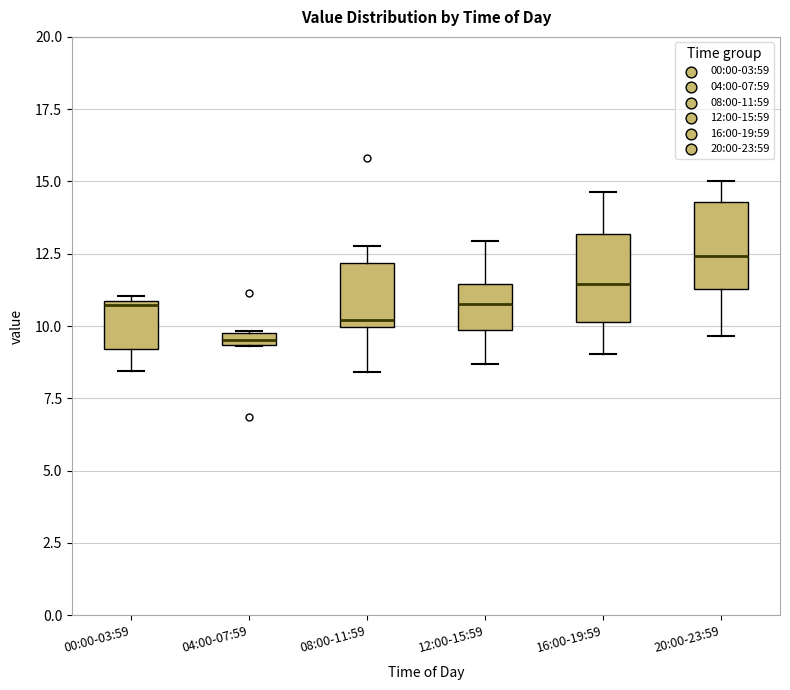

Where is the lower edge of the box for 00:00-03:59 on the y-axis? The values are not printed on the chart, so give them approximately, as read against the axis.

9.0